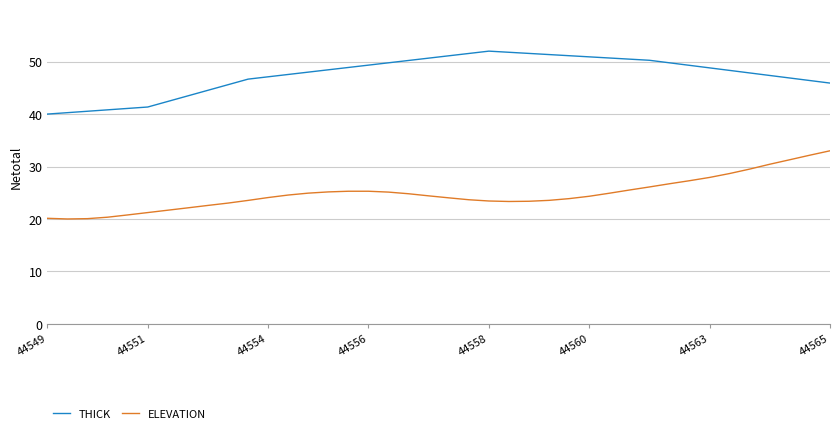

What is the maximum value for ELEVATION?

33.0